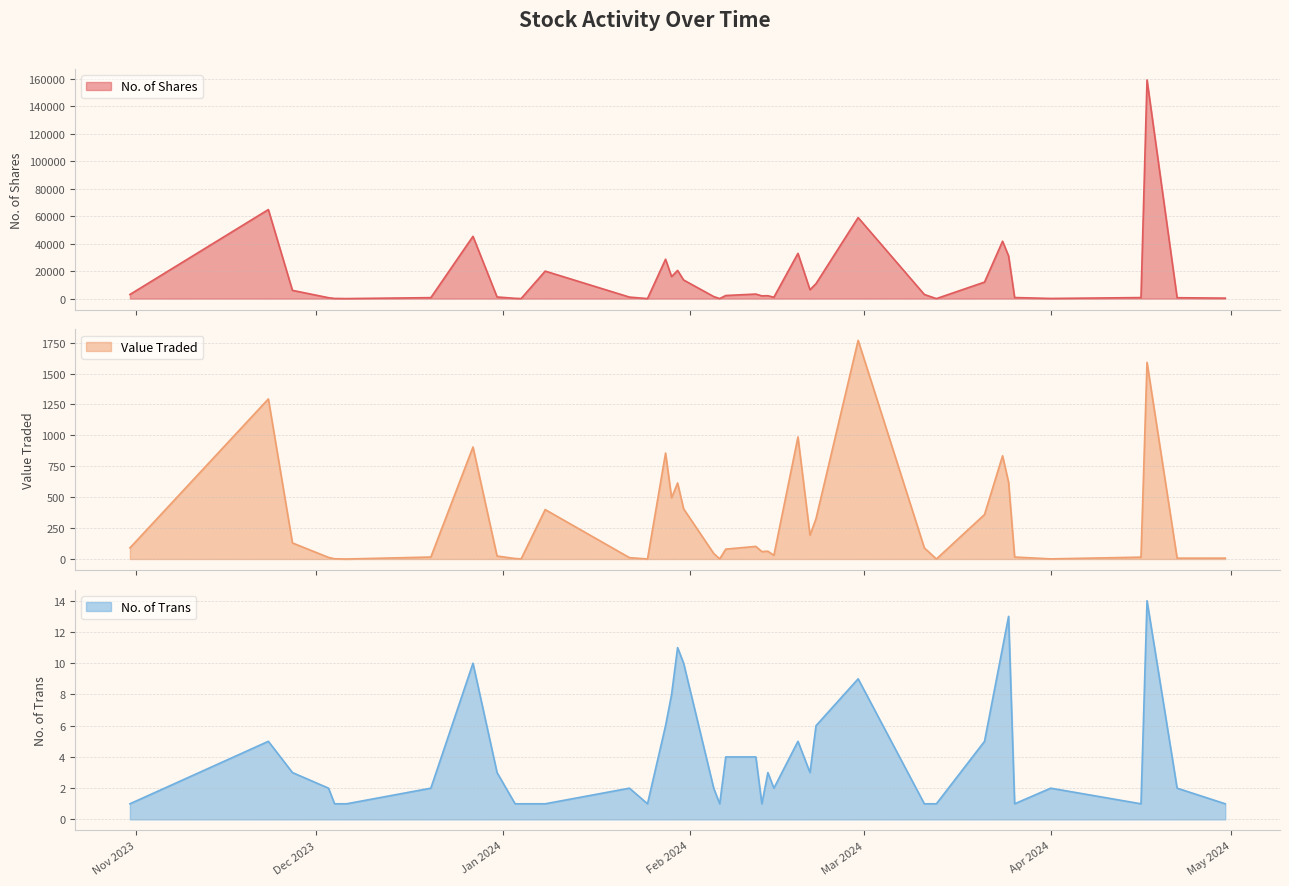

Which category has the lowest value across all series?

13/03/2024